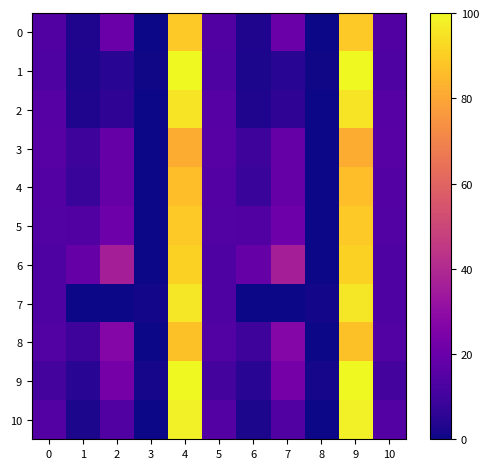

What is the total value across all series at 5?

152.4